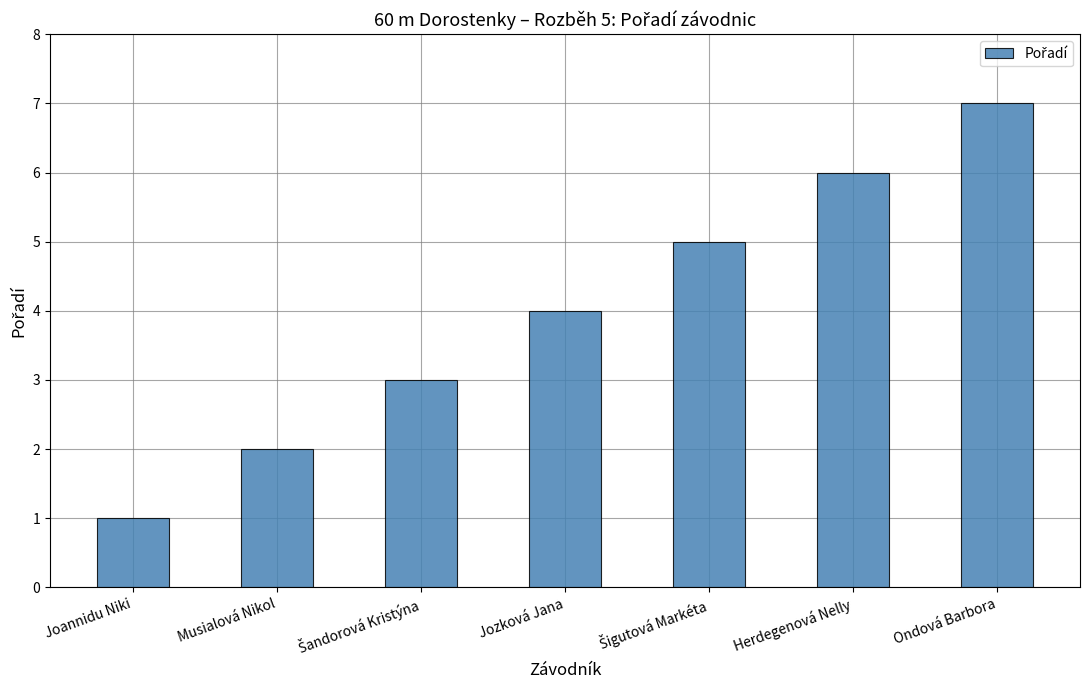

True or false: the data shows 4 at Jozková Jana.

True